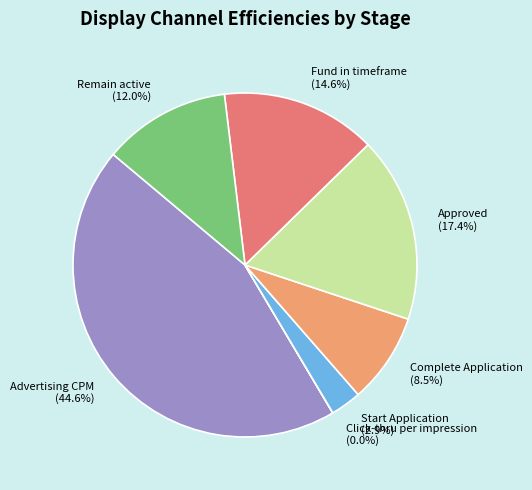

True or false: Remain active accounts for 12% of the total.

True